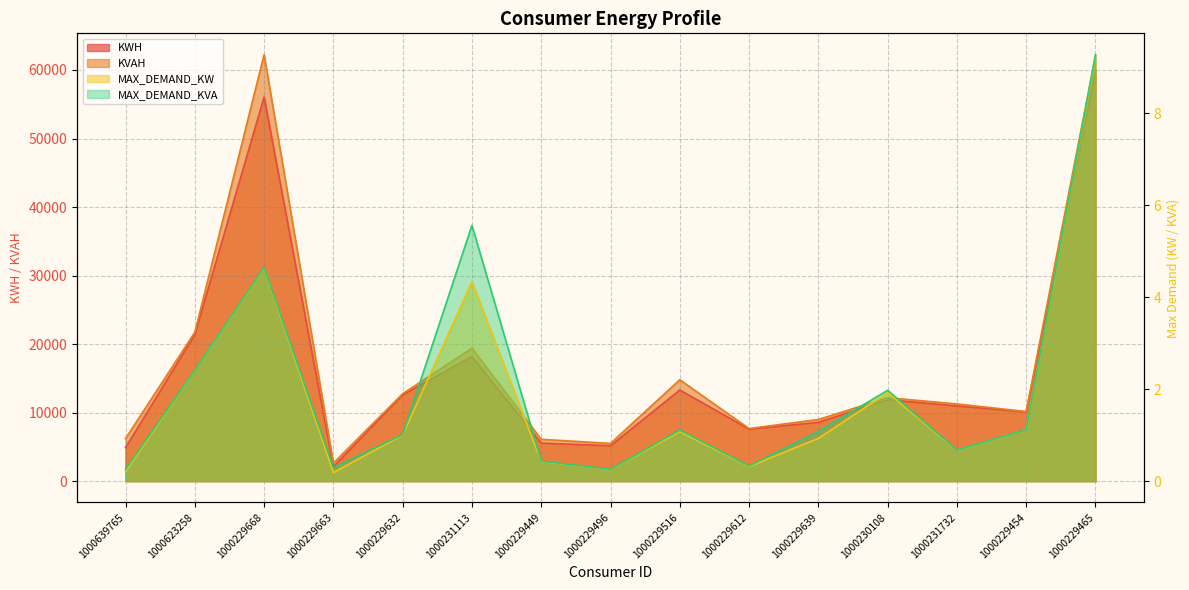

True or false: KVAH and KWH intersect in this chart.

False